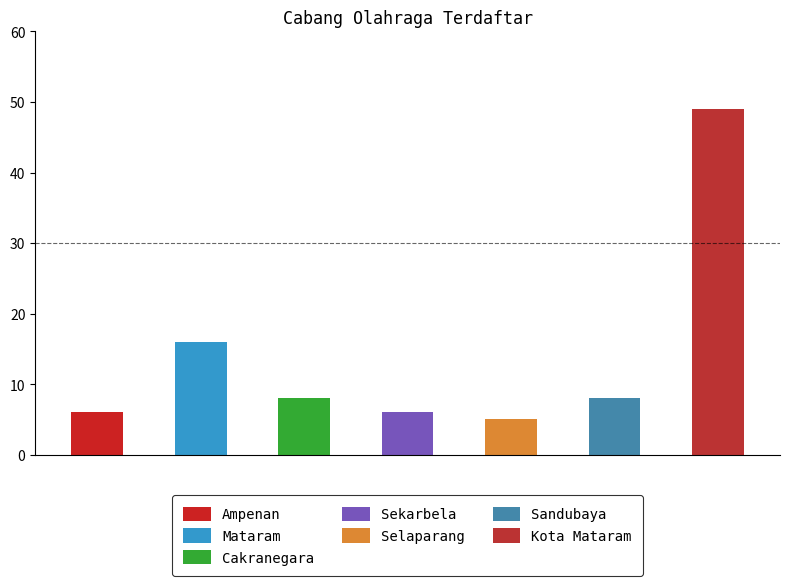

Does the chart contain any negative values?

No